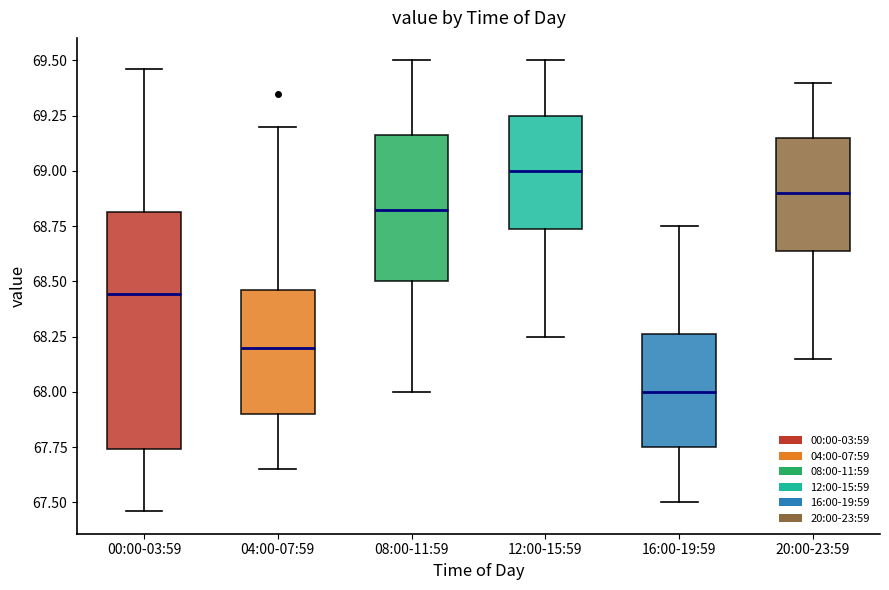

Reading left to right, read every box against the y-axis: the position of its median line, the range the box covers, and the ends of its whiskers. The values are not printed on the chart, so give them approximately, as read against the axis.

00:00-03:59: median 68.45, box 67.75 to 68.80, whiskers 67.45 to 69.45
04:00-07:59: median 68.20, box 67.90 to 68.45, whiskers 67.65 to 69.20
08:00-11:59: median 68.85, box 68.50 to 69.15, whiskers 68.00 to 69.50
12:00-15:59: median 69.00, box 68.75 to 69.25, whiskers 68.25 to 69.50
16:00-19:59: median 68.00, box 67.75 to 68.25, whiskers 67.50 to 68.75
20:00-23:59: median 68.90, box 68.65 to 69.15, whiskers 68.15 to 69.40